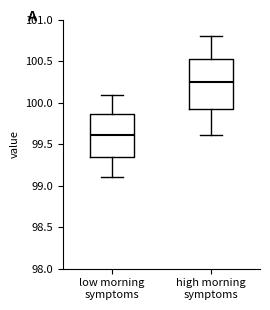

Reading left to right, transcribe this box plot: for each box, give where its median line is, the range the box spans, and where its two whiskers end, as read against the y-axis. The values are not printed on the chart, so give them approximately, as read against the axis.

low morning symptoms: median 99.60, box 99.35 to 99.85, whiskers 99.10 to 100.10
high morning symptoms: median 100.25, box 99.95 to 100.55, whiskers 99.60 to 100.80